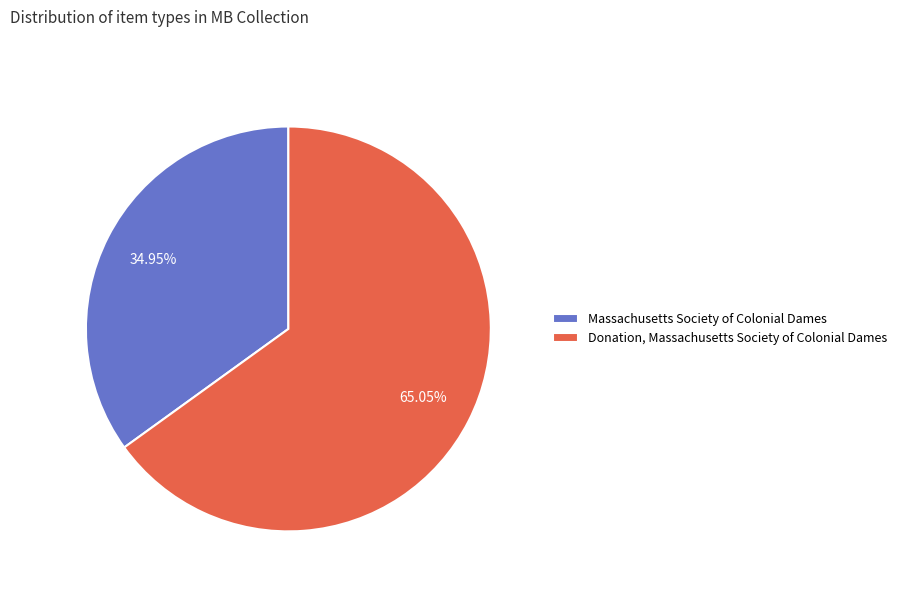

Approximately how many times larger is the value at Massachusetts Society of Colonial Dames compared to Donation, Massachusetts Society of Colonial Dames?

0.5